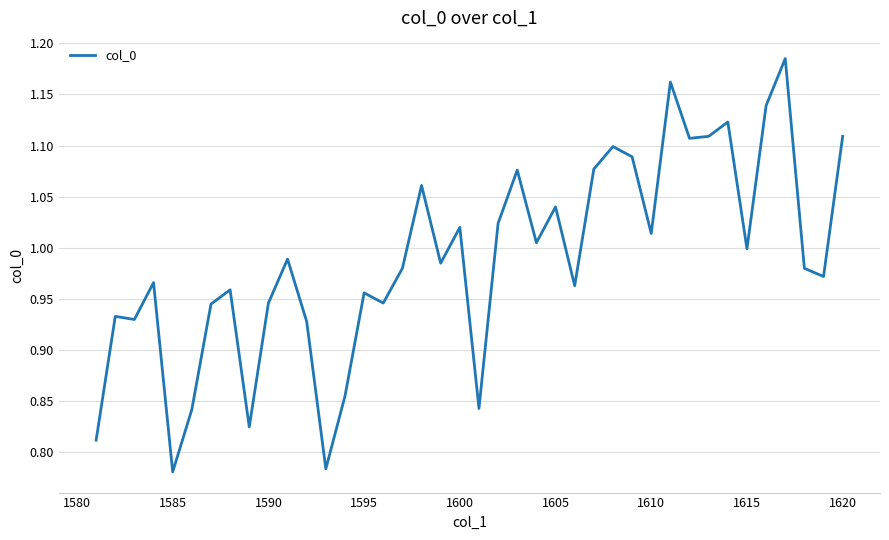

What is the difference between the maximum and minimum values?

0.4